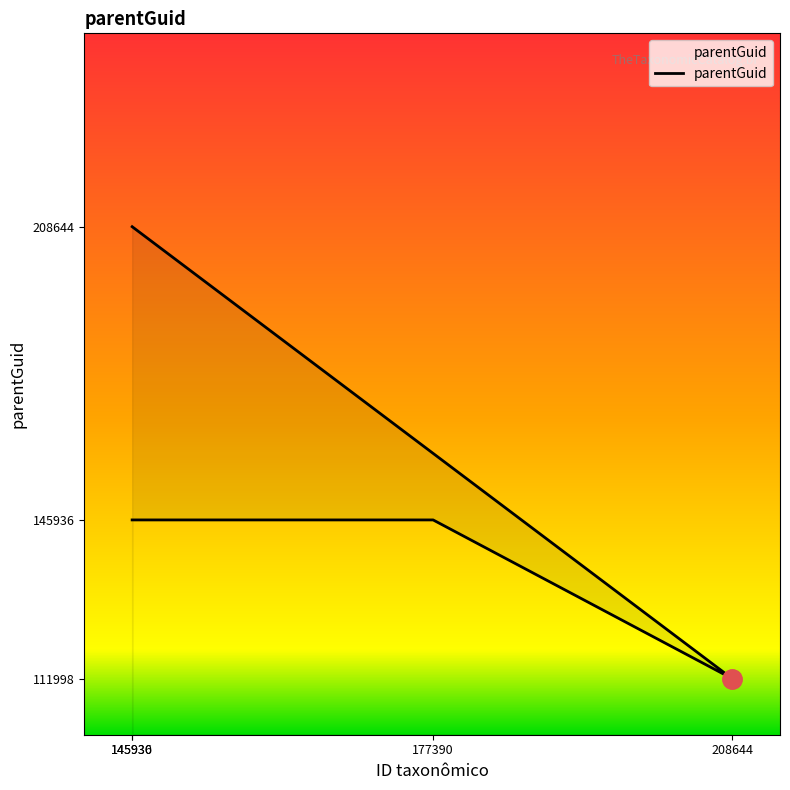

Where is the first local minimum?

208644